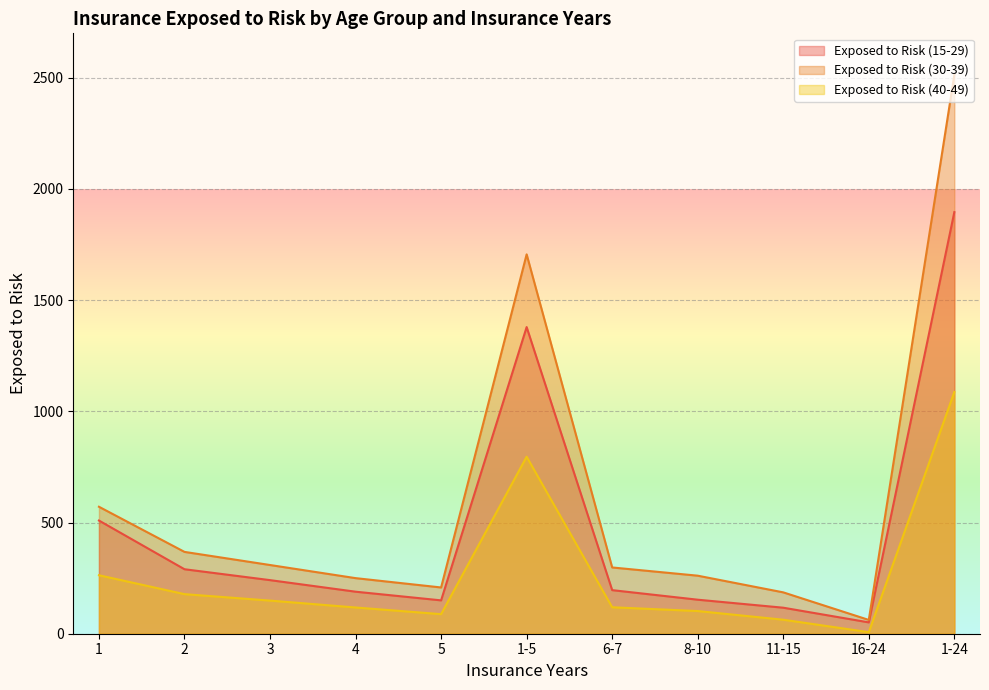

At which category is the sum across all series the highest?

1-24